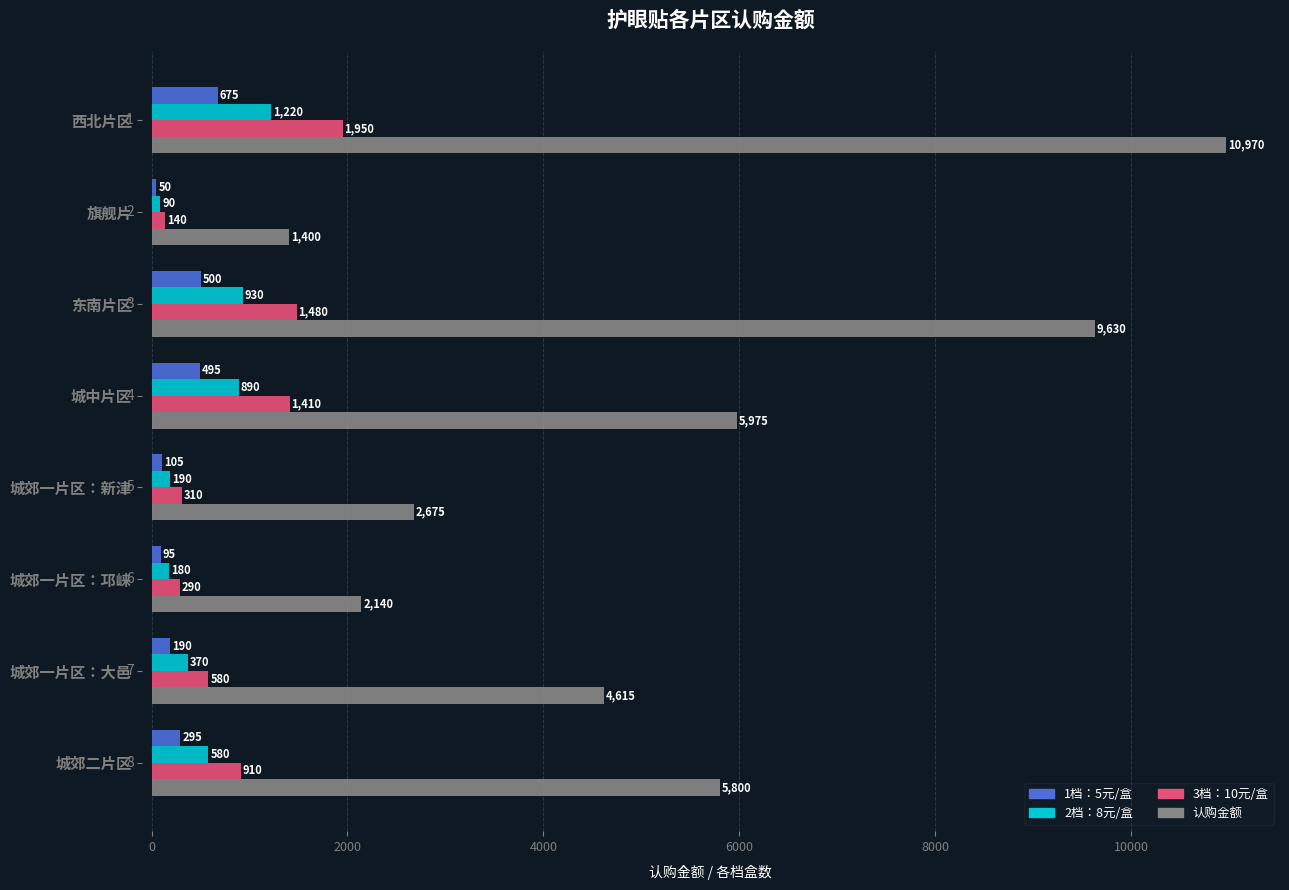

True or false: 认购金额 has a value of 2140 at 城郊一片区：邛崃.

True